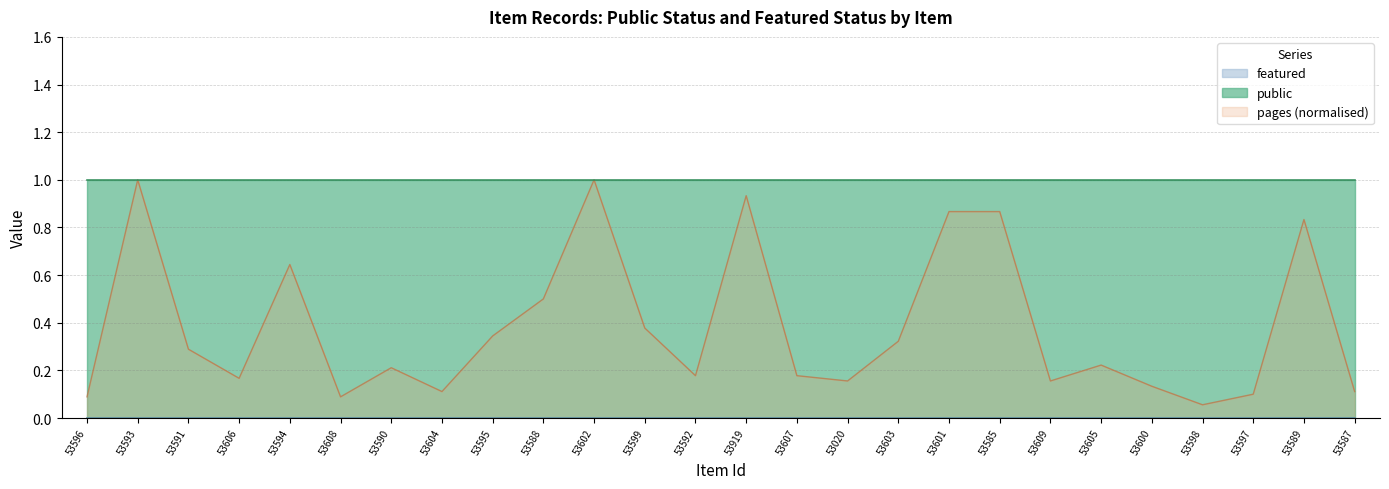

Is it true that featured equals 0 at 53596?

True